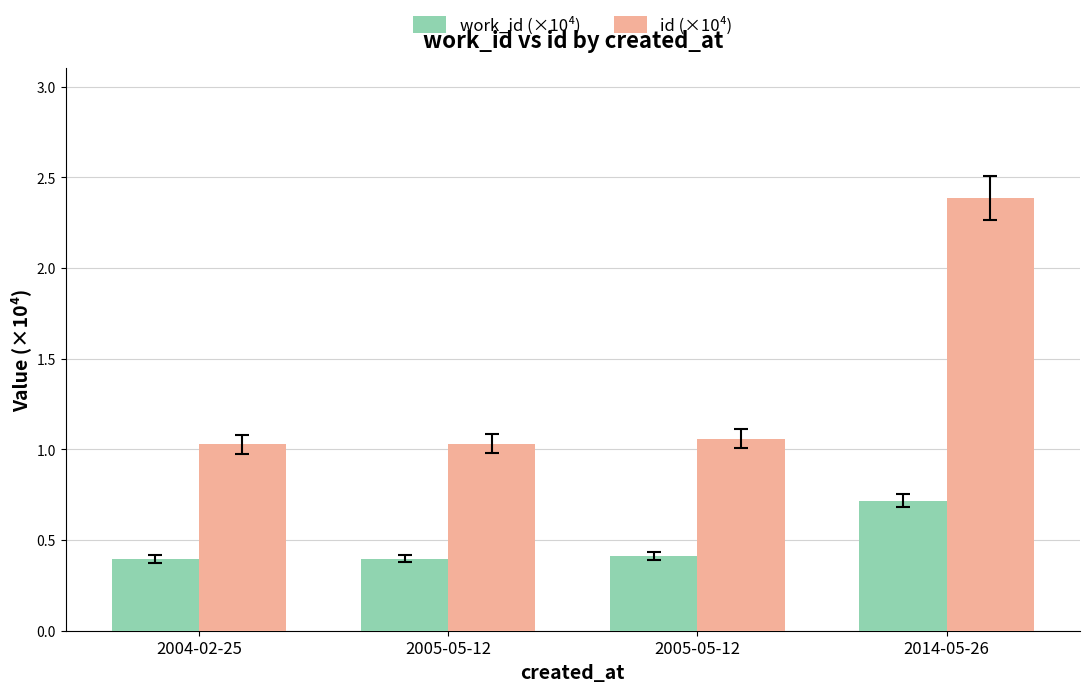

What is the difference between the work_id (×10⁴) values at 2014-05-26 and 2004-02-25?

0.3